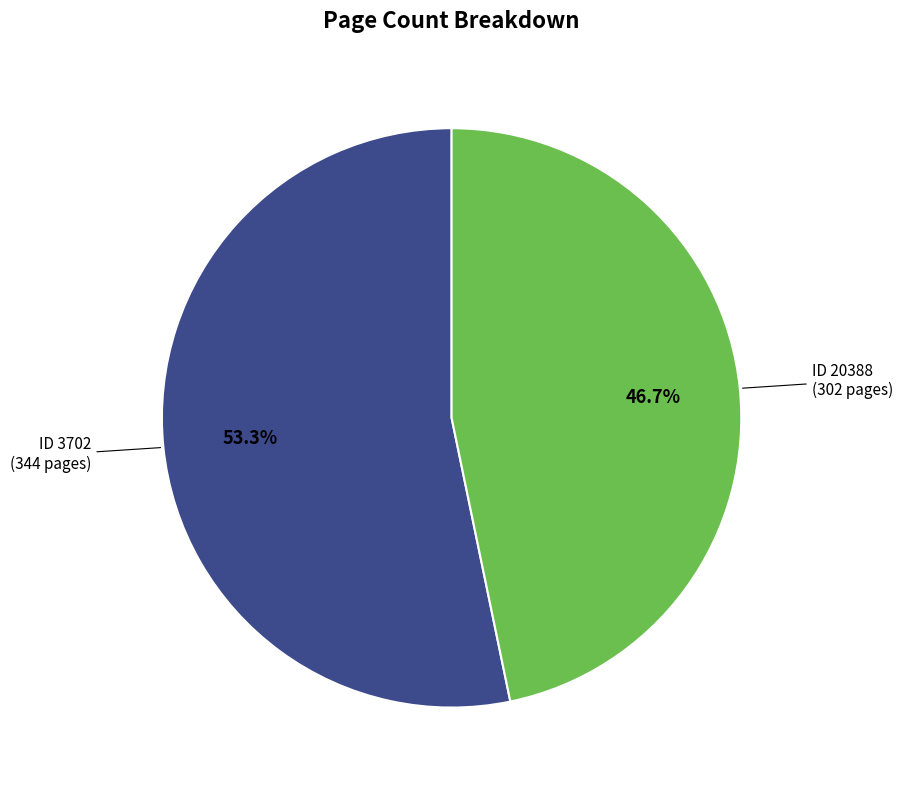

Is there any slice that represents more than half of the pie?

Yes